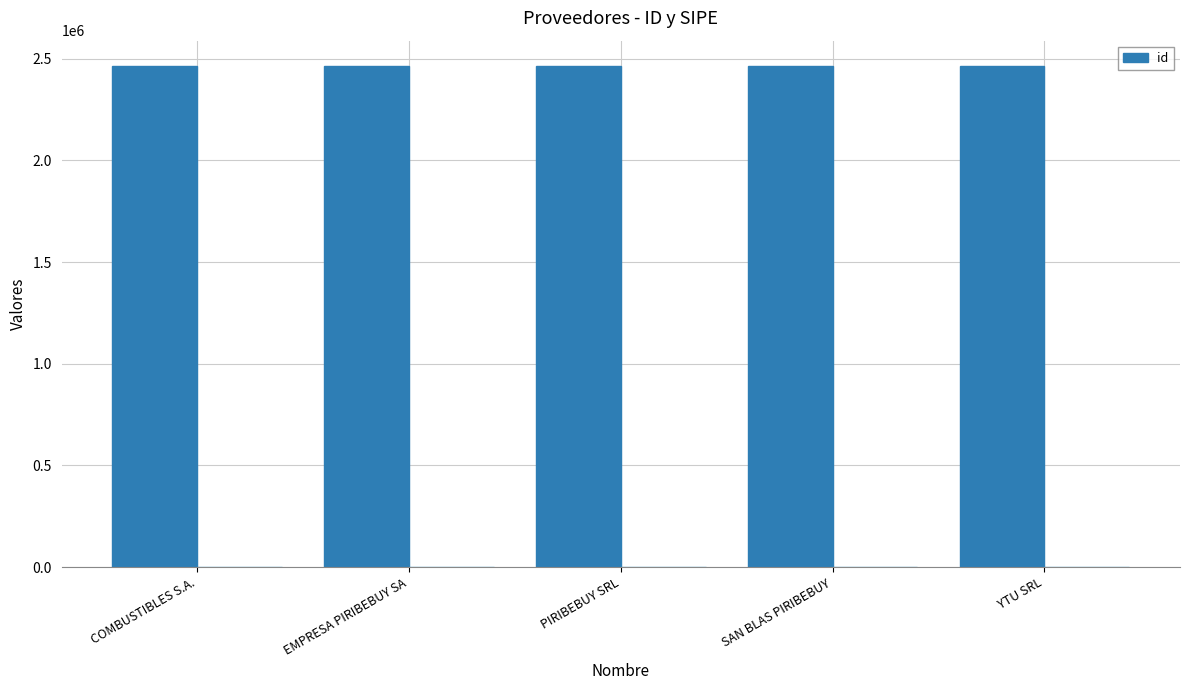

Rank the categories by value from lowest to highest.

COMBUSTIBLES S.A., EMPRESA PIRIBEBUY SA, SAN BLAS PIRIBEBUY, PIRIBEBUY SRL, YTU SRL